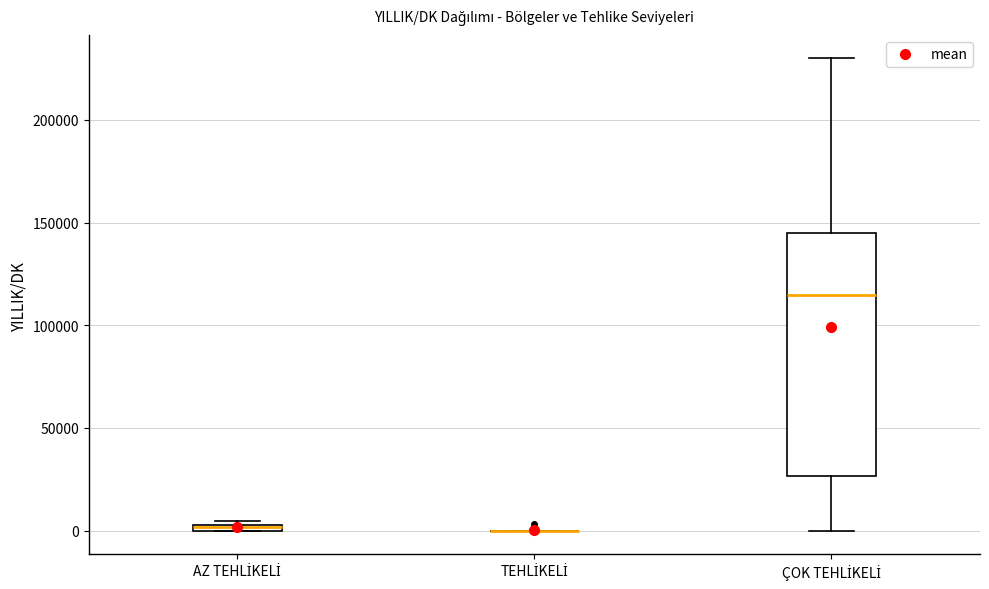

Where does the median line of the box for ÇOK TEHLİKELİ sit on the y-axis? The values are not printed on the chart, so give them approximately, as read against the axis.

115000